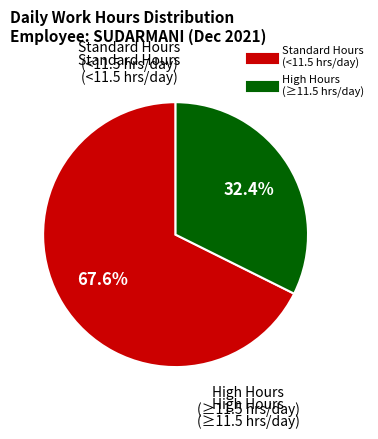

Is there any slice that represents more than half of the pie?

Yes